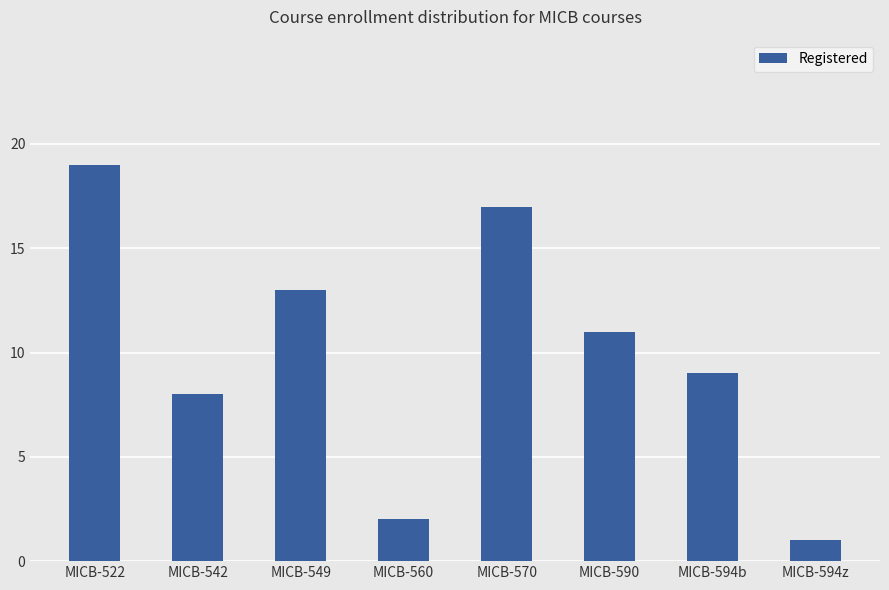

Reading left to right, list all the values displayed in this chart.

MICB-522=19	MICB-542=8	MICB-549=13	MICB-560=2	MICB-570=17	MICB-590=11	MICB-594b=9	MICB-594z=1